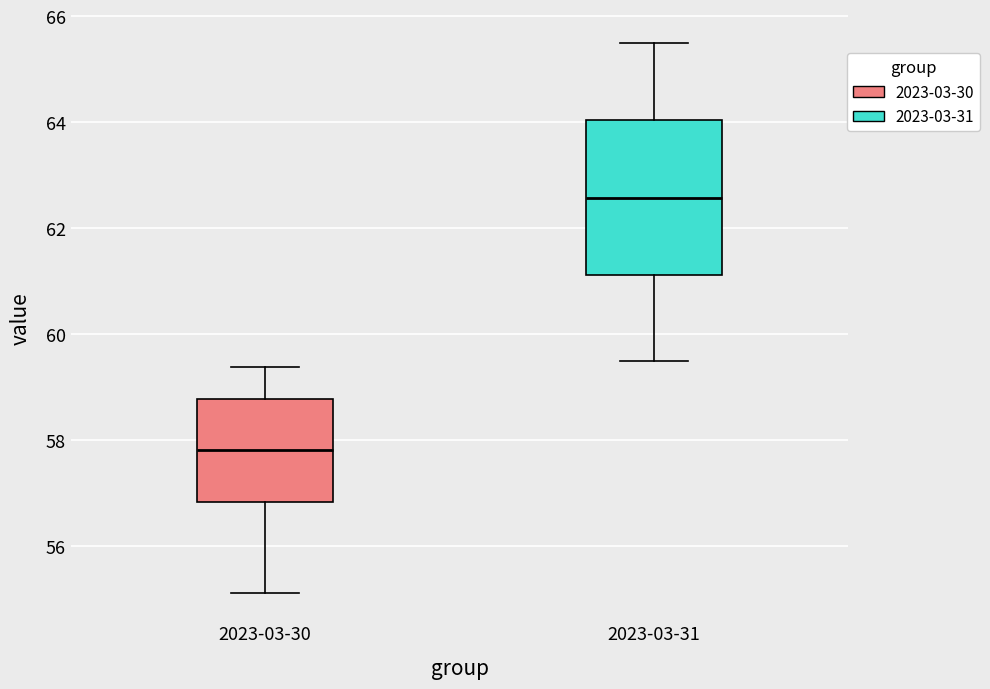

Which box's median line is the highest?

2023-03-31